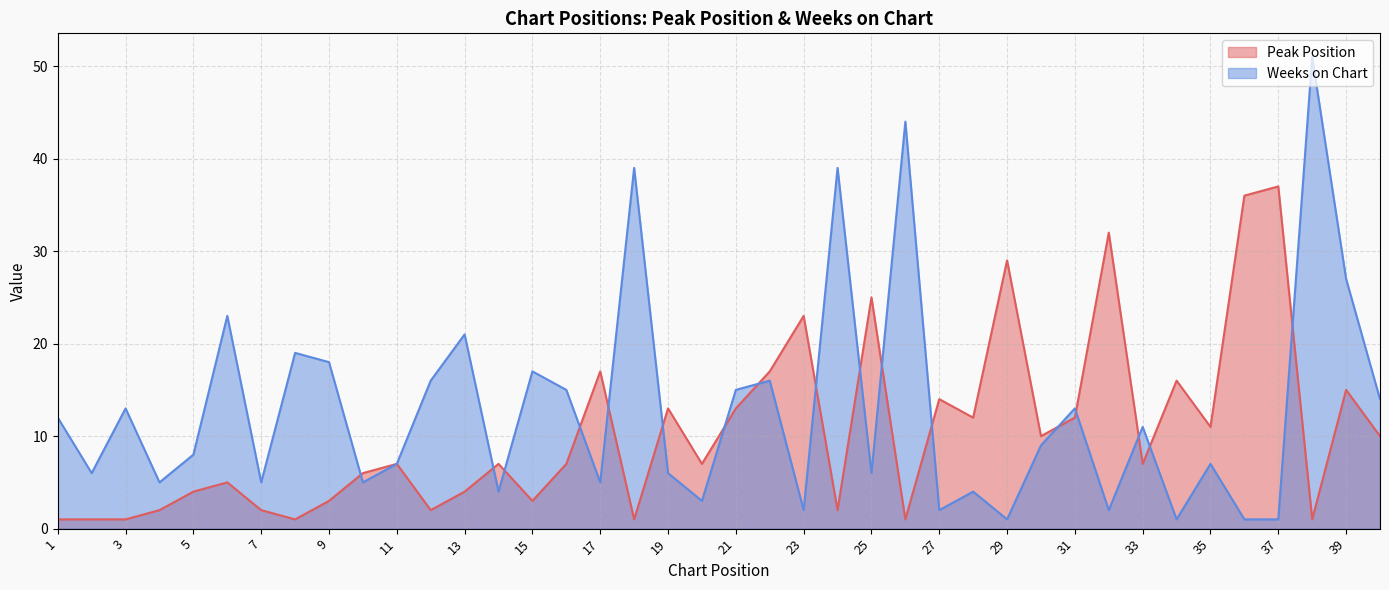

How many lines are shown in the chart?

2